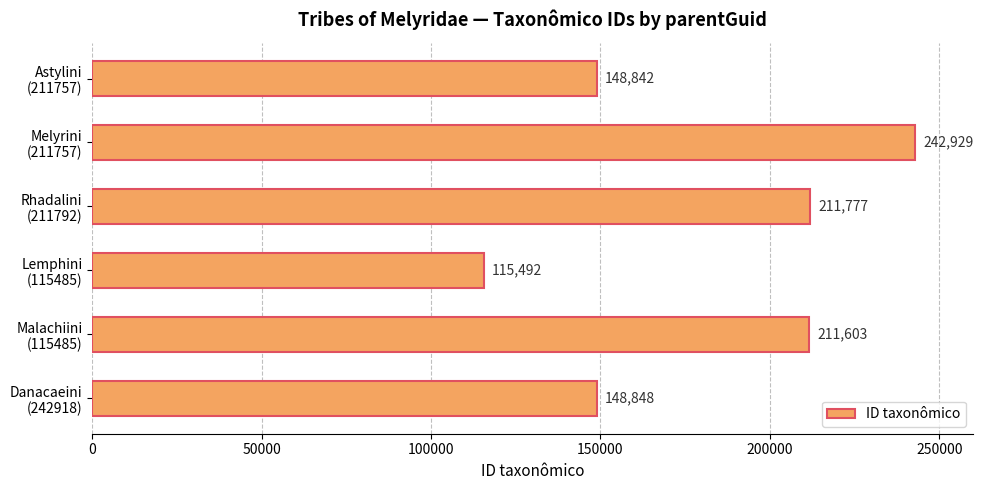

What is the difference between the maximum and minimum values?

127437